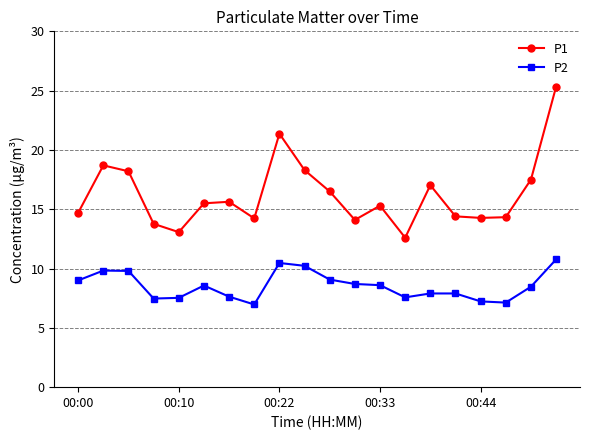

Rank the series by their average value, from lowest to highest.

P2, P1